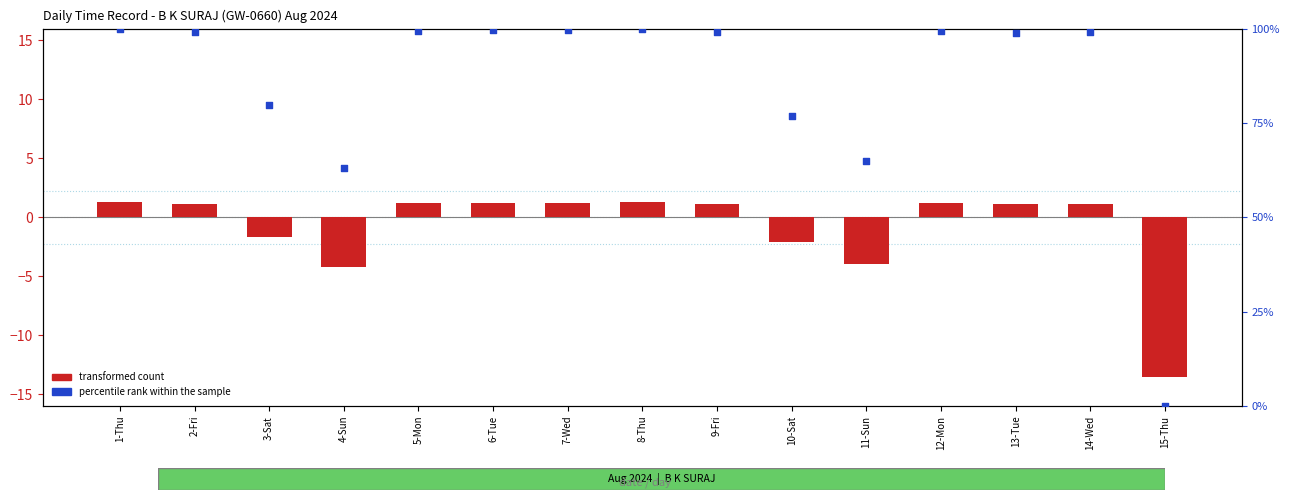

Which series has the largest total across all categories?

percentile rank within the sample